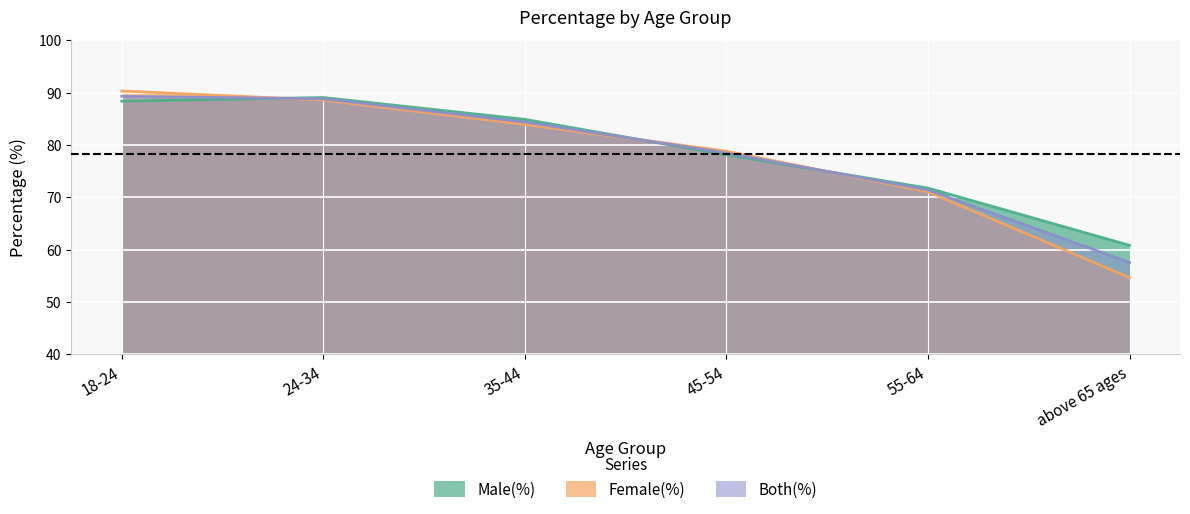

The value of Female(%) at 45-54 is 45.3. True or false?

False